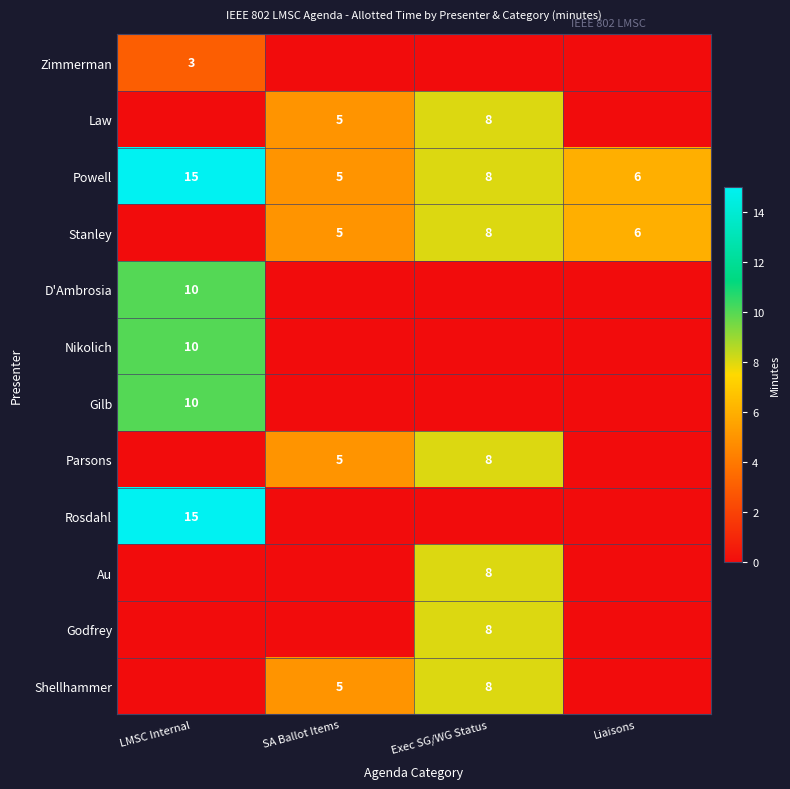

The value of D'Ambrosia at LMSC Internal is 10. True or false?

True